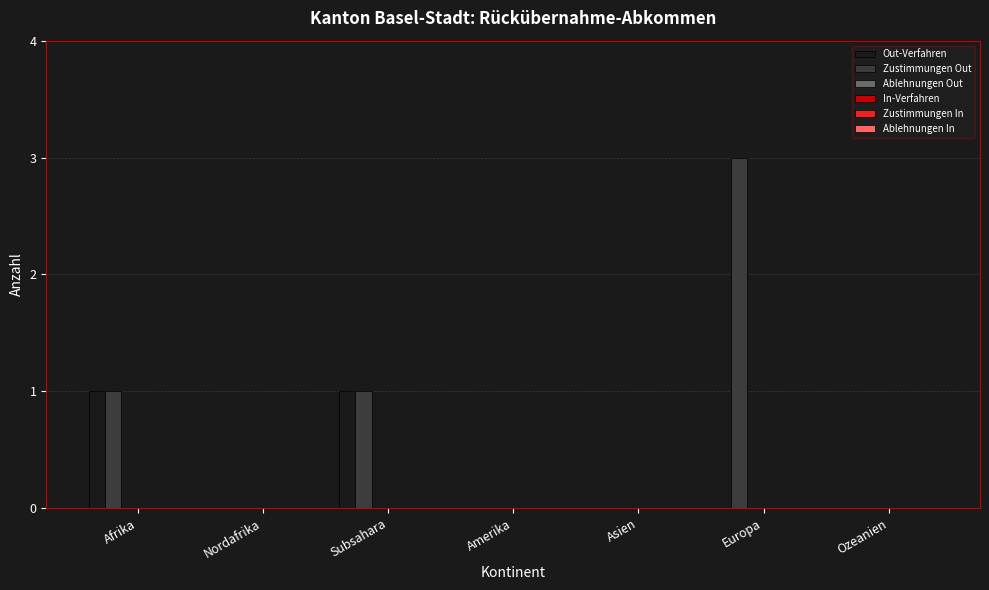

Which series has the largest total across all categories?

Zustimmungen Out